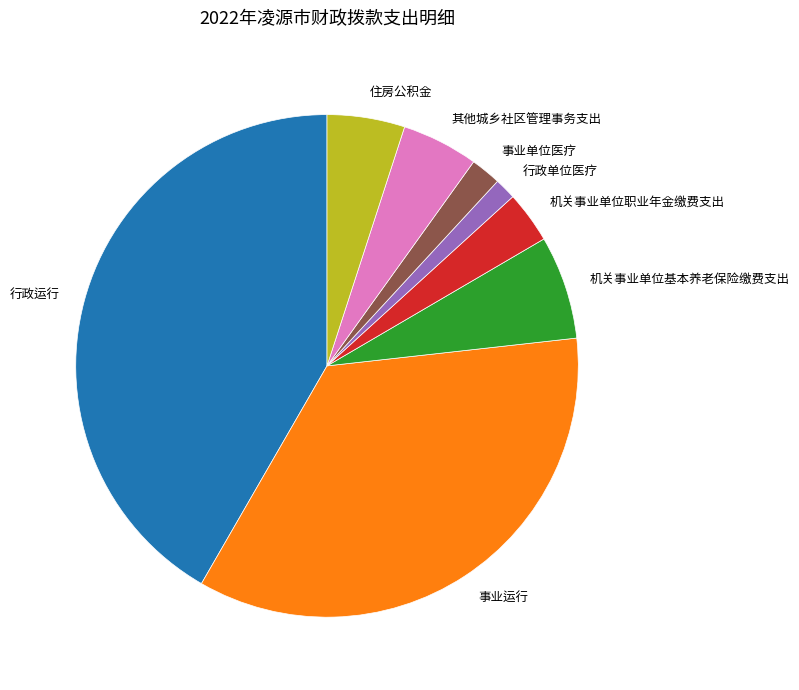

Count the number of slices in the pie.

8